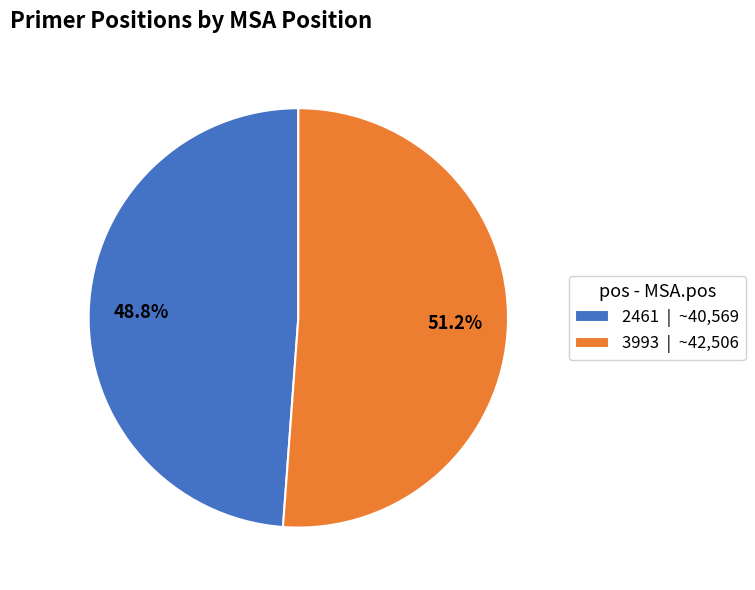

Count the number of slices in the pie.

2